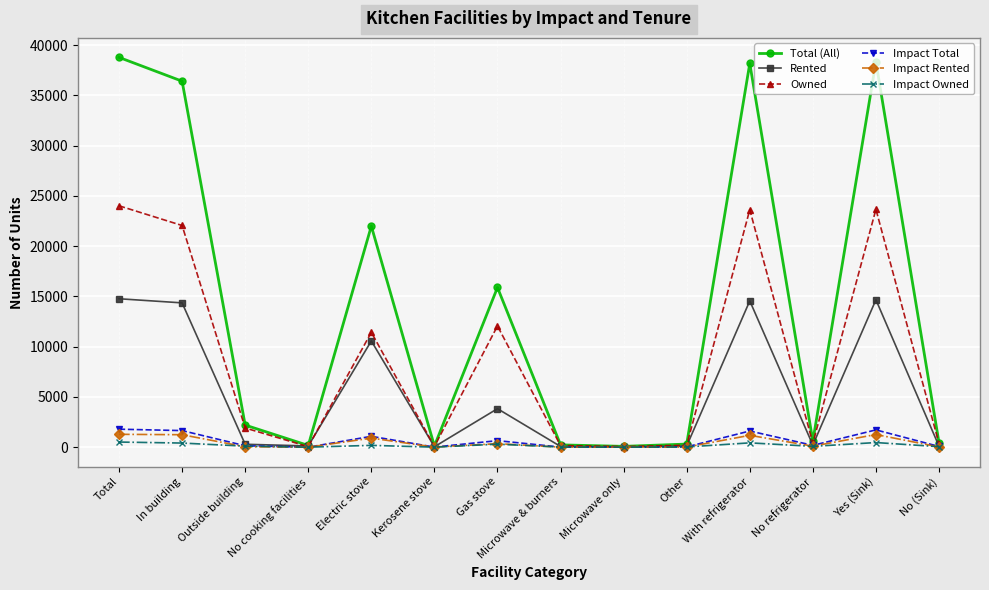

Is it true that Total (All) equals 15890 at Gas stove?

True